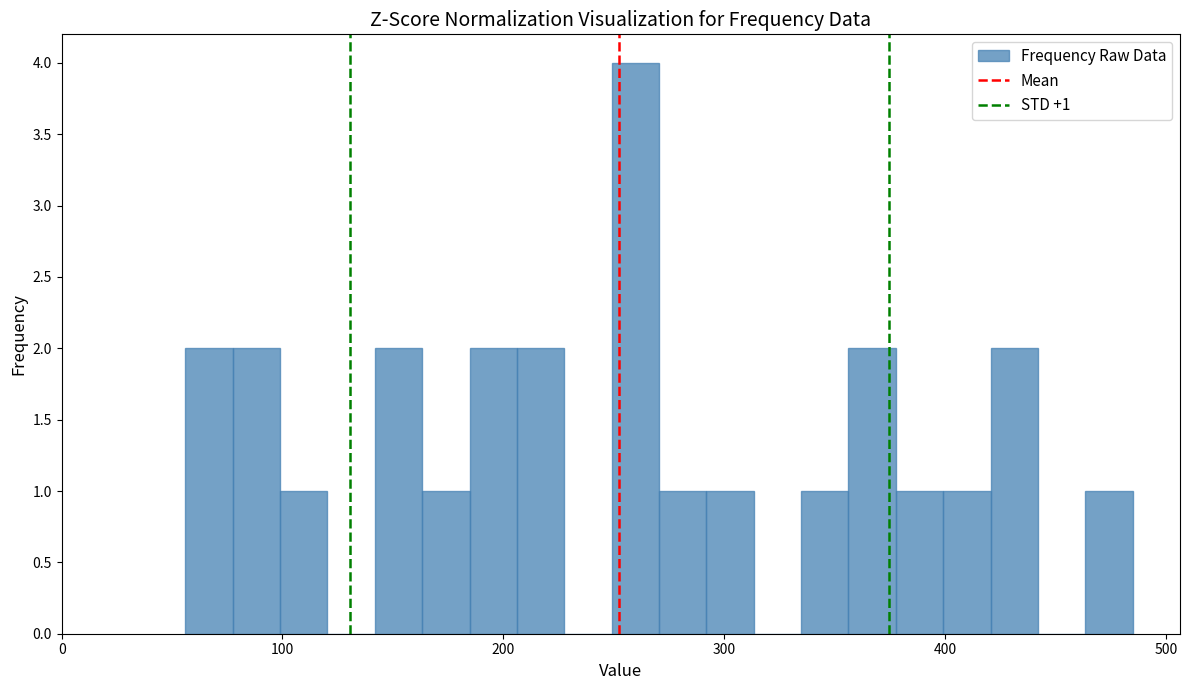

Around what value on the x-axis is the tallest bar? Give the approximate position of its centre, as read against the axis.

260